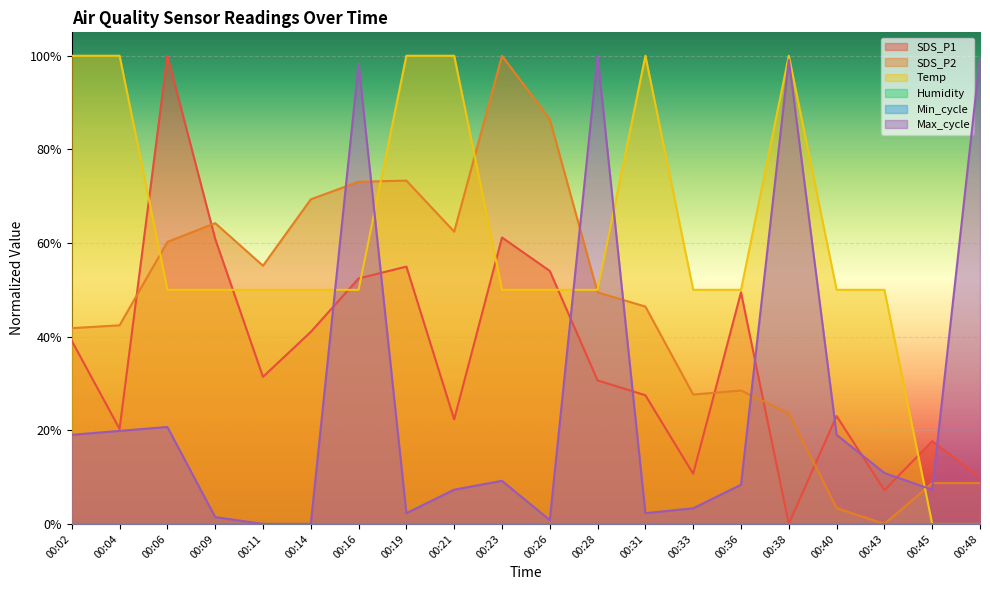

Which series has the largest total across all categories?

Temp